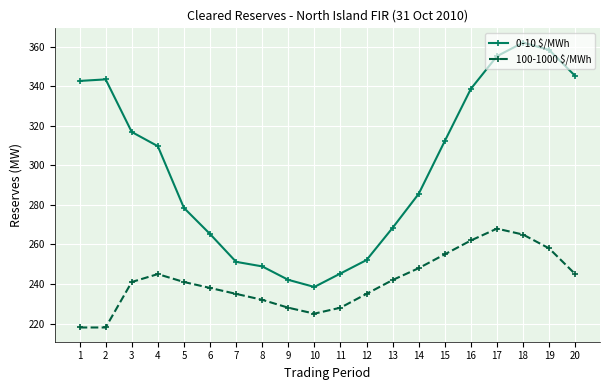

The value of 0-10 $/MWh at 13 is 268.4. True or false?

True